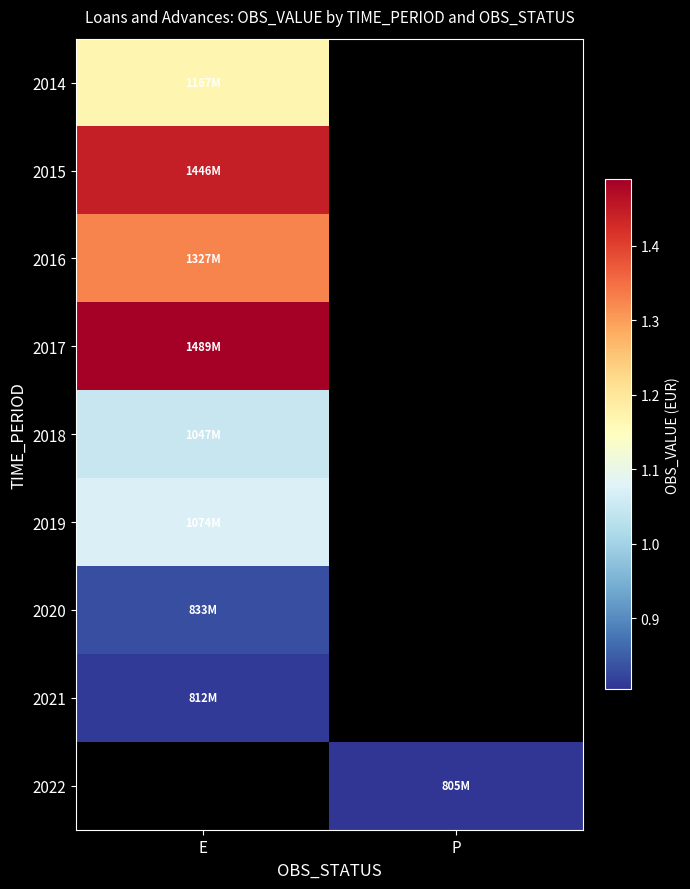

At which category does the chart reach its minimum across all series?

P